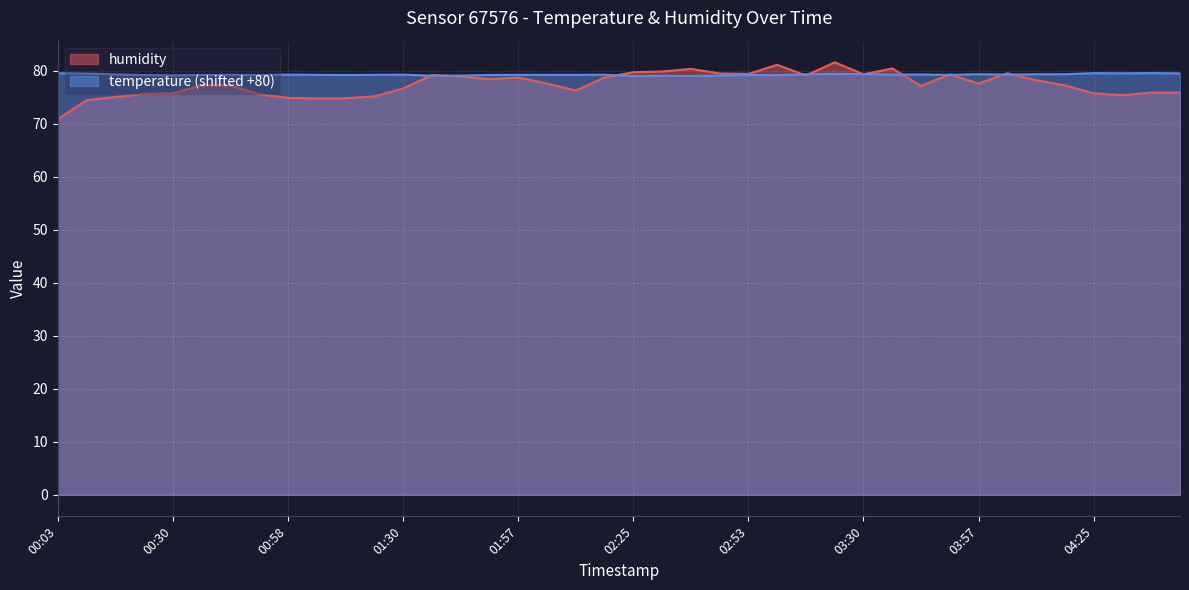

Where is the first local minimum for temperature?

00:30